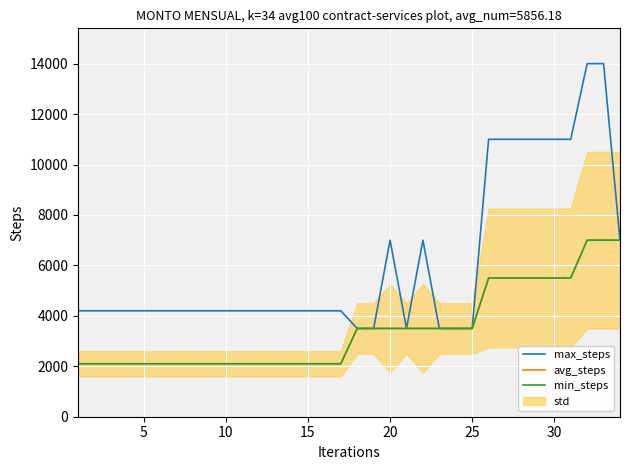

Which series has the largest total across all categories?

max_steps